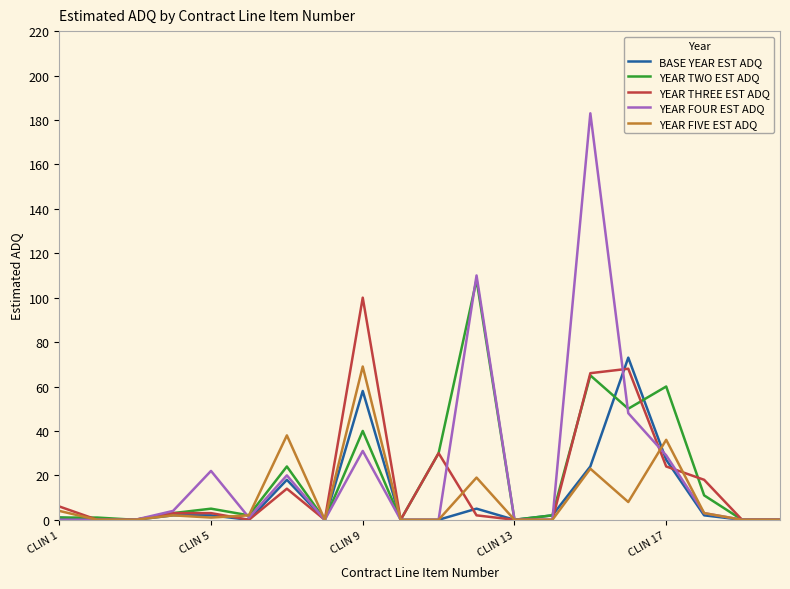

Which series has the largest range (max minus min)?

YEAR FOUR EST ADQ